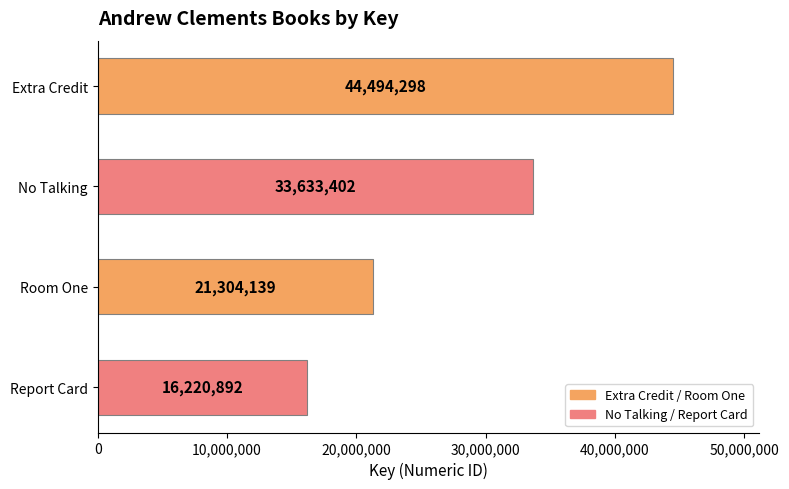

The chart shows a value of 16220892 at Report Card. True or false?

True